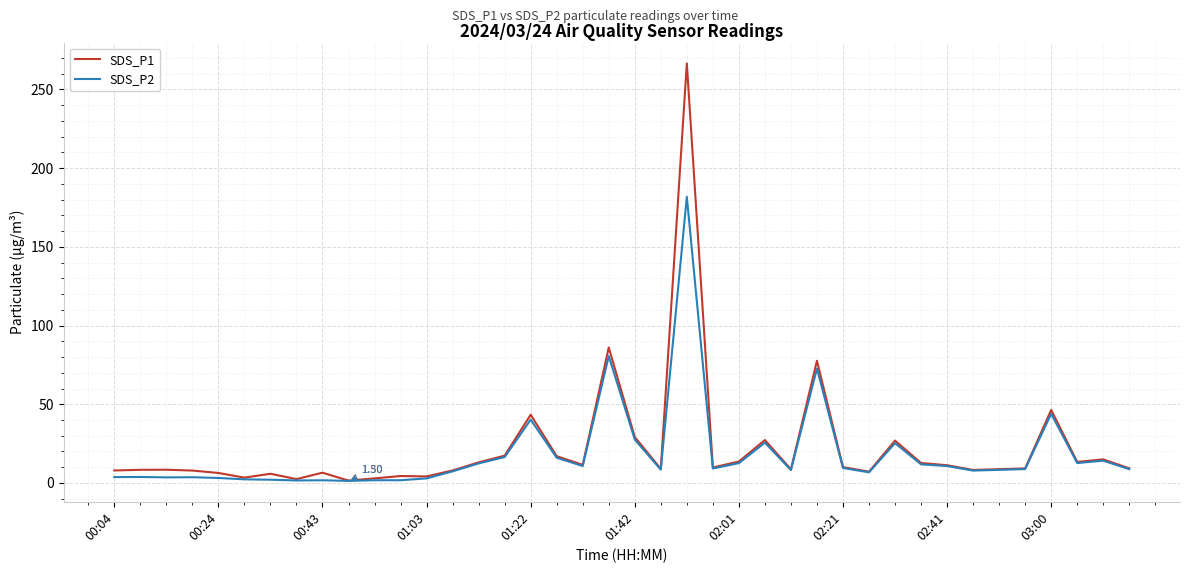

How many lines are shown in the chart?

2